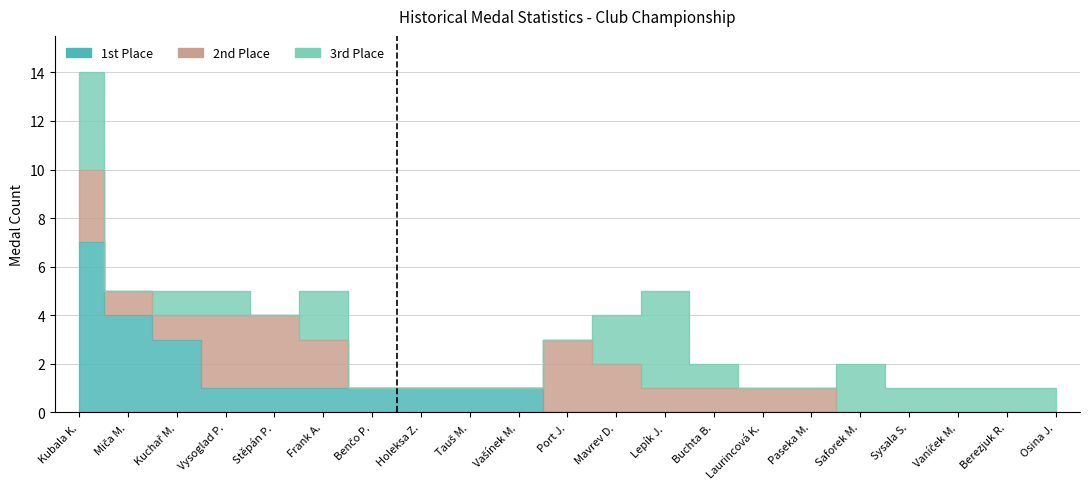

The 3rd Place series shows 1 at Vaníček M.. True or false?

True